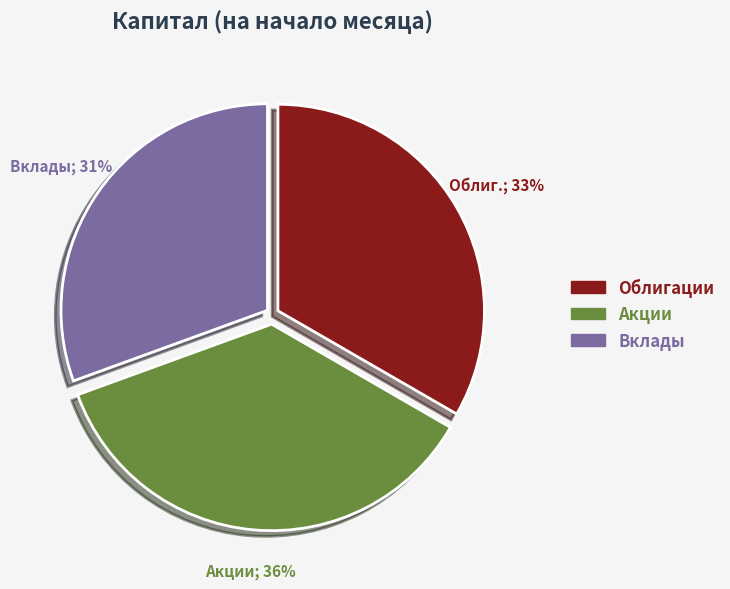

Which slice is the largest?

Акции